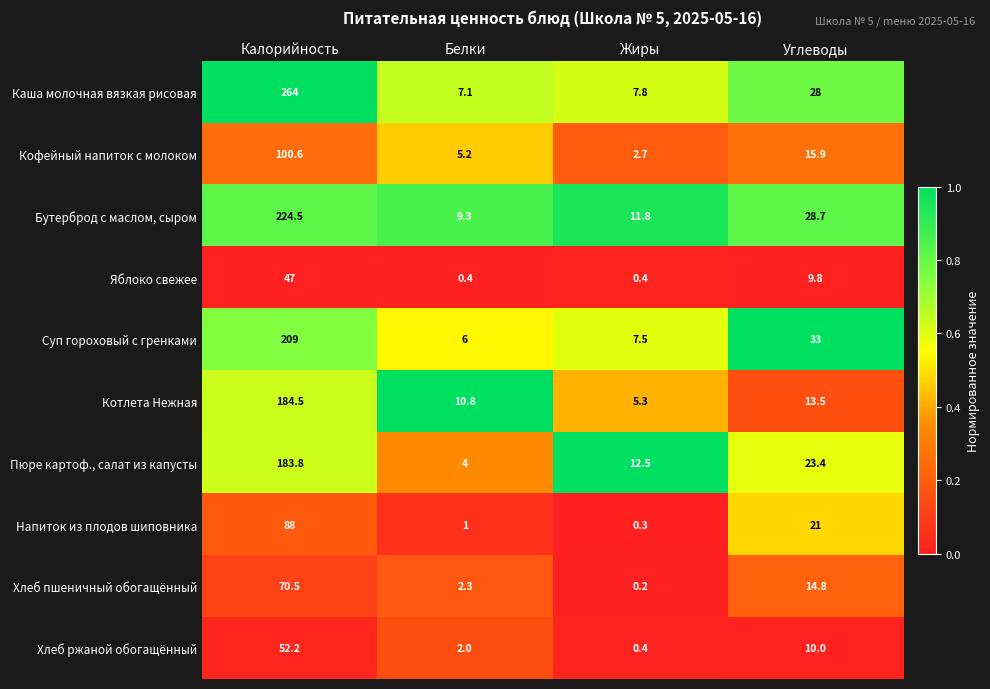

Between Калорийность and Белки, which series saw the biggest shift?

Каша молочная вязкая рисовая